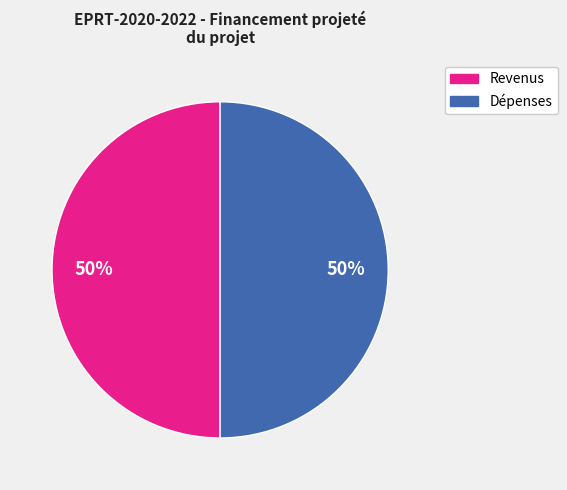

What percentage is the Dépenses slice, to the nearest percent?

50%